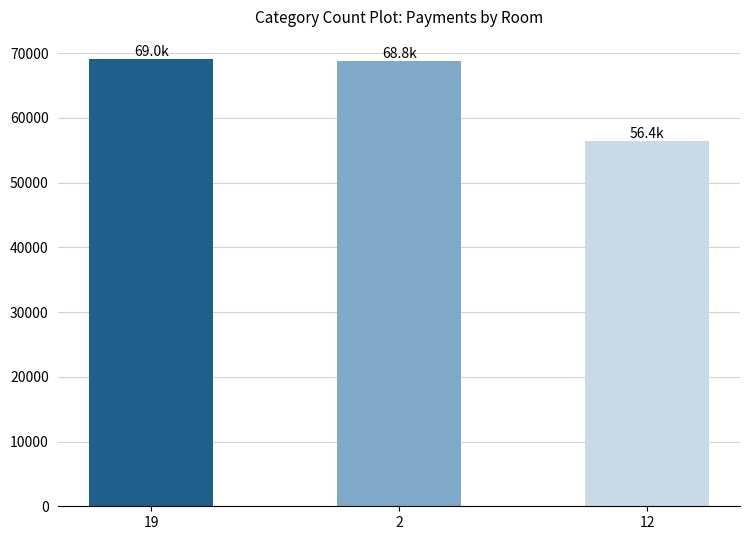

What is the greatest value displayed?

69045.6